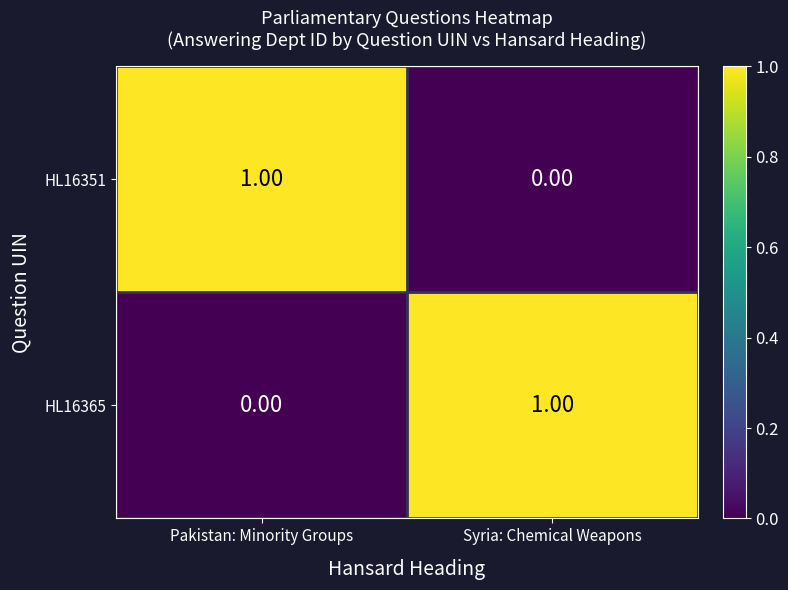

How many categories are shown in the chart?

2